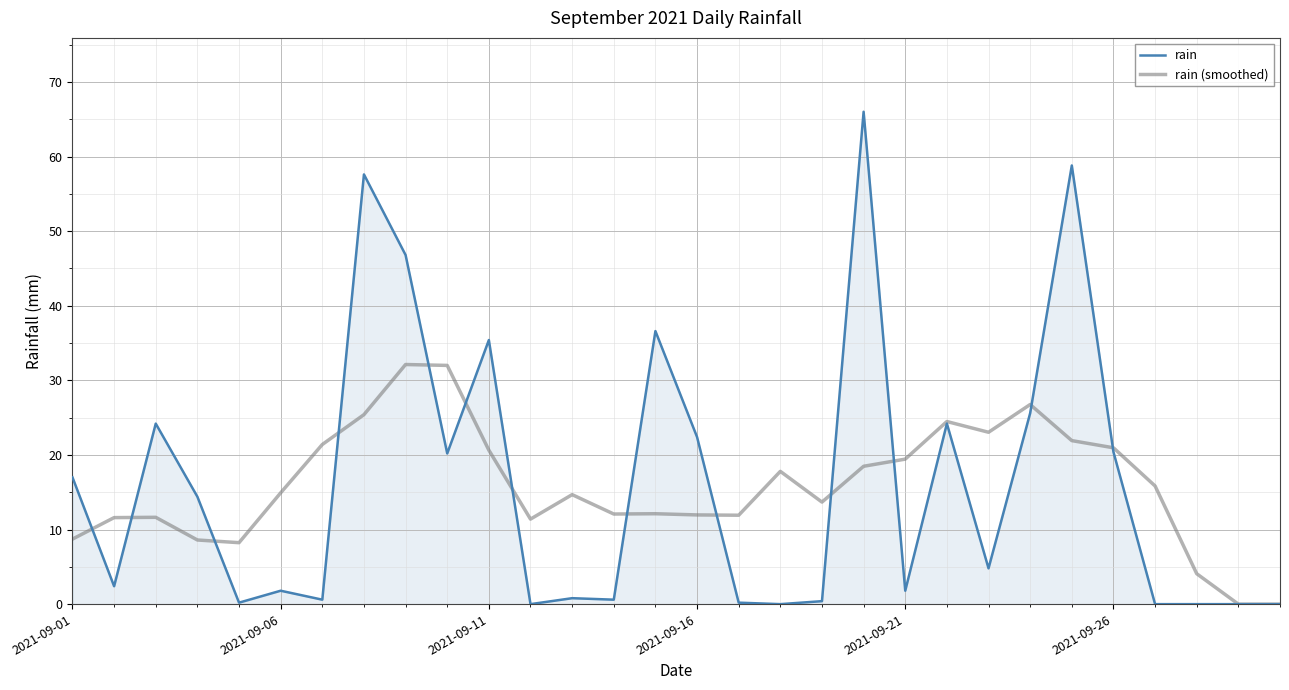

Rank the series by their maximum value, from lowest to highest.

rain (smoothed), rain